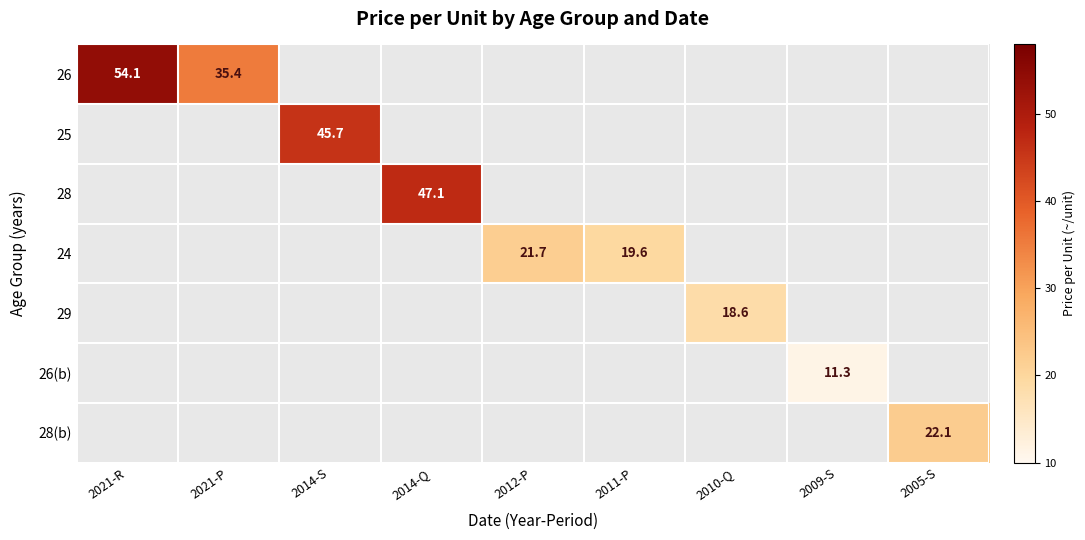

The 24 series shows 28.6 at 2012-P. True or false?

False